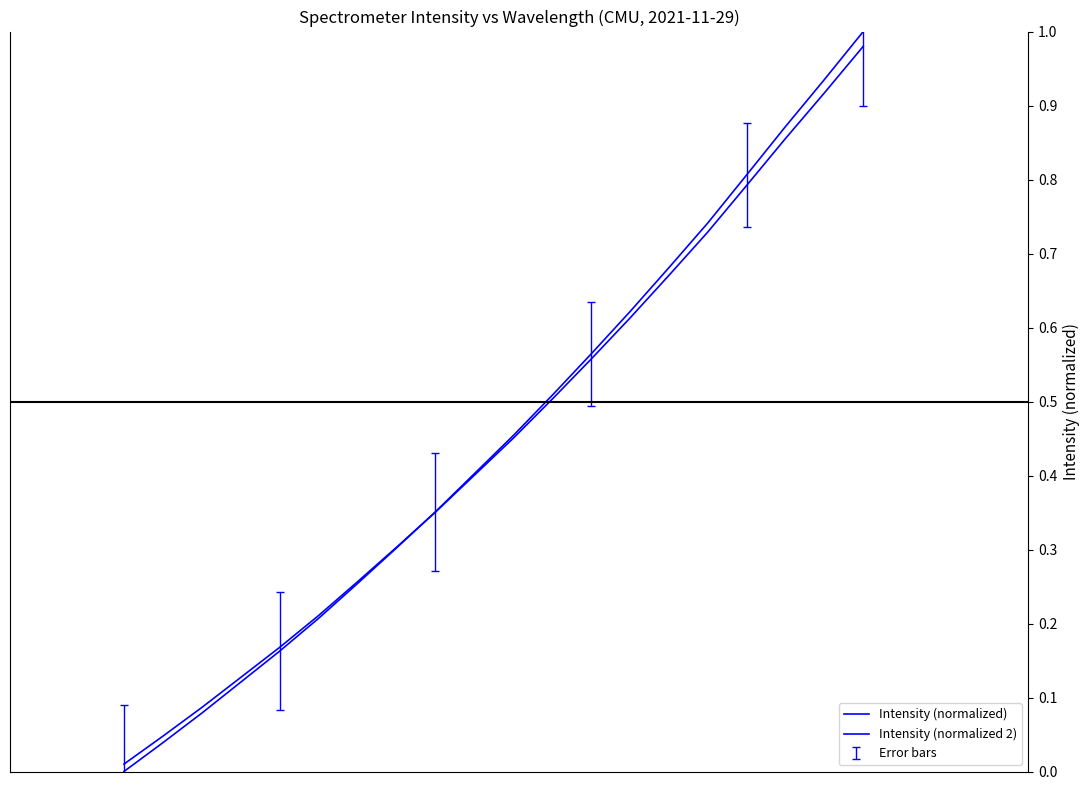

What is the sum of all Intensity (normalized) values?

9.1